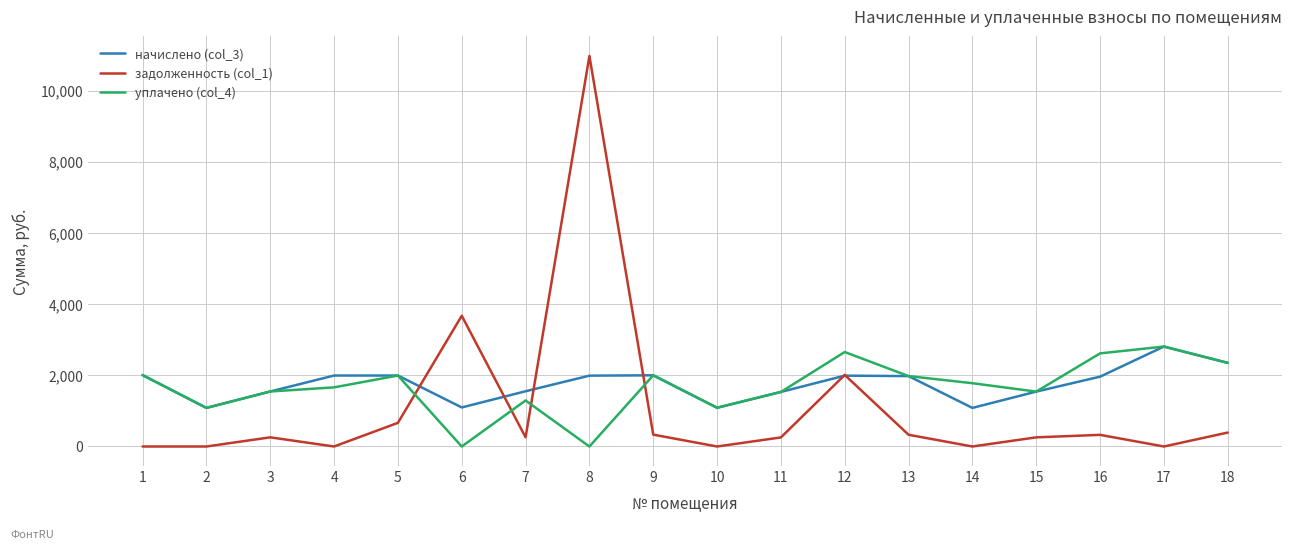

What are all the series names shown in the legend?

начислено (col_3), задолженность (col_1), уплачено (col_4)